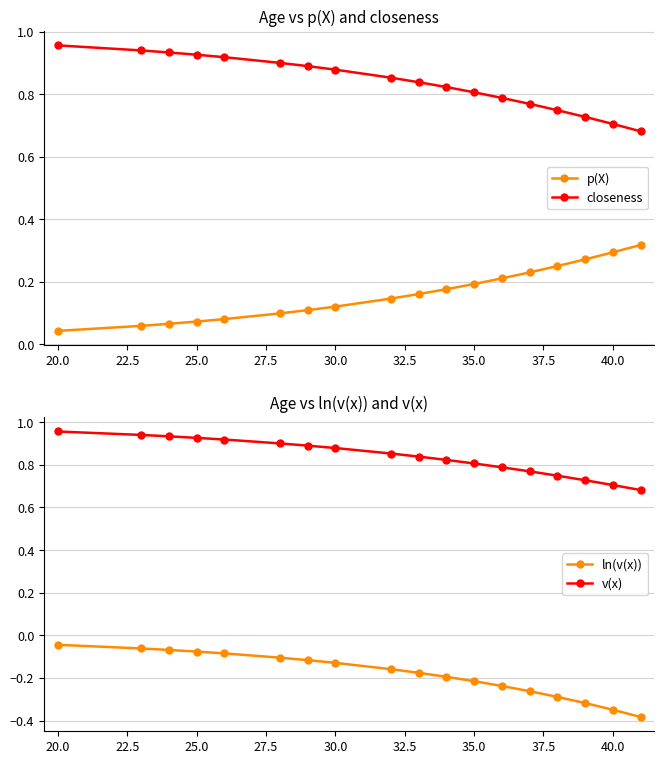

True or false: p(X) and closeness cross at least once.

False